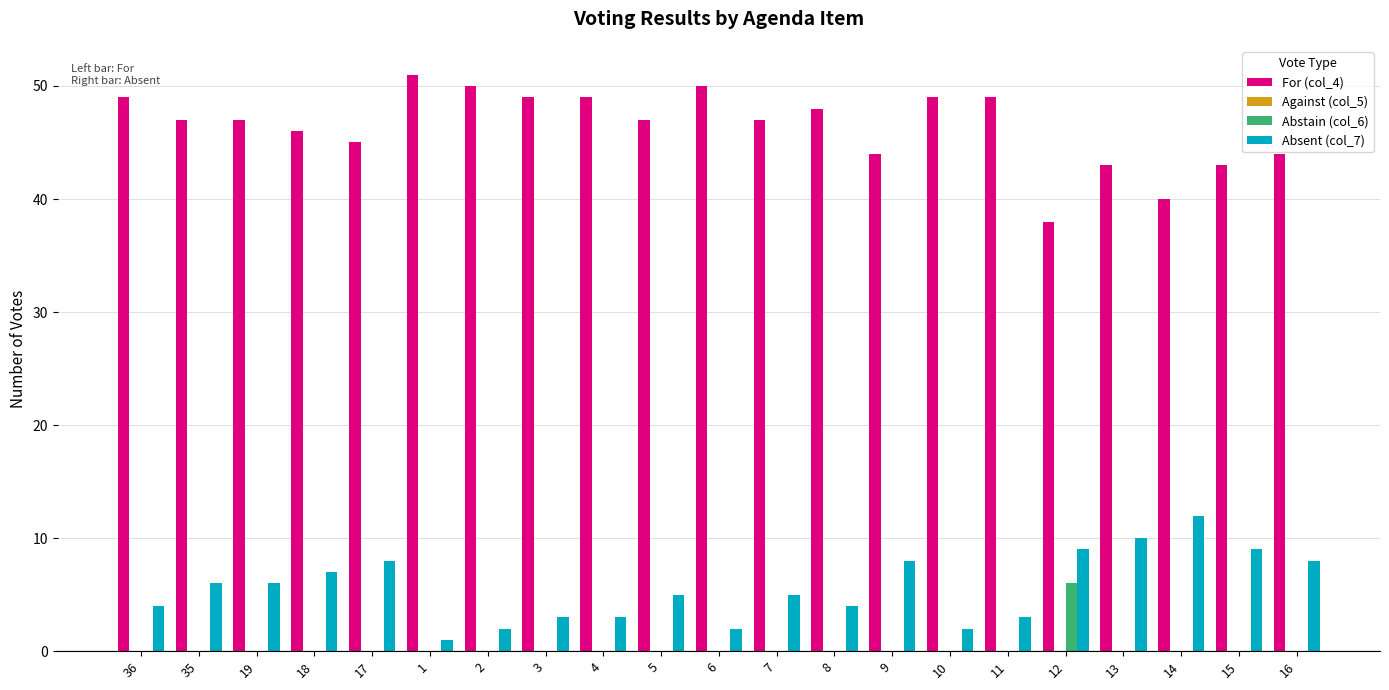

How many groups of bars are there?

21